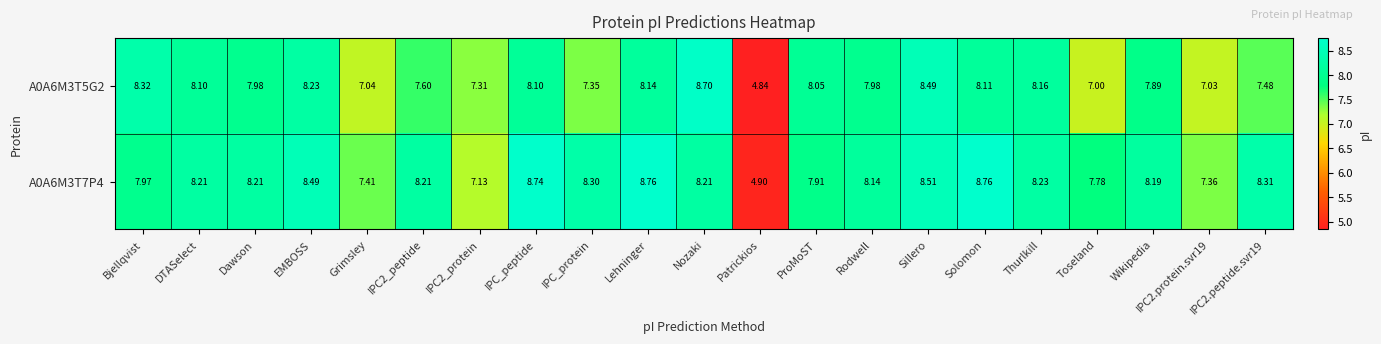

At which category is the sum across all series the highest?

Sillero